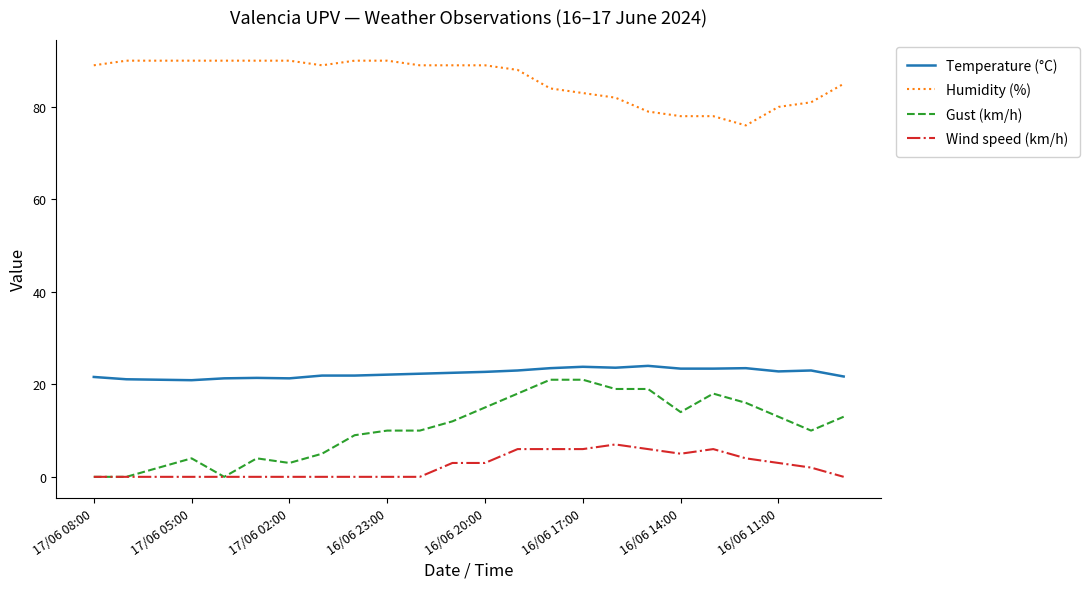

At how many categories does at least one series exceed 67?

24